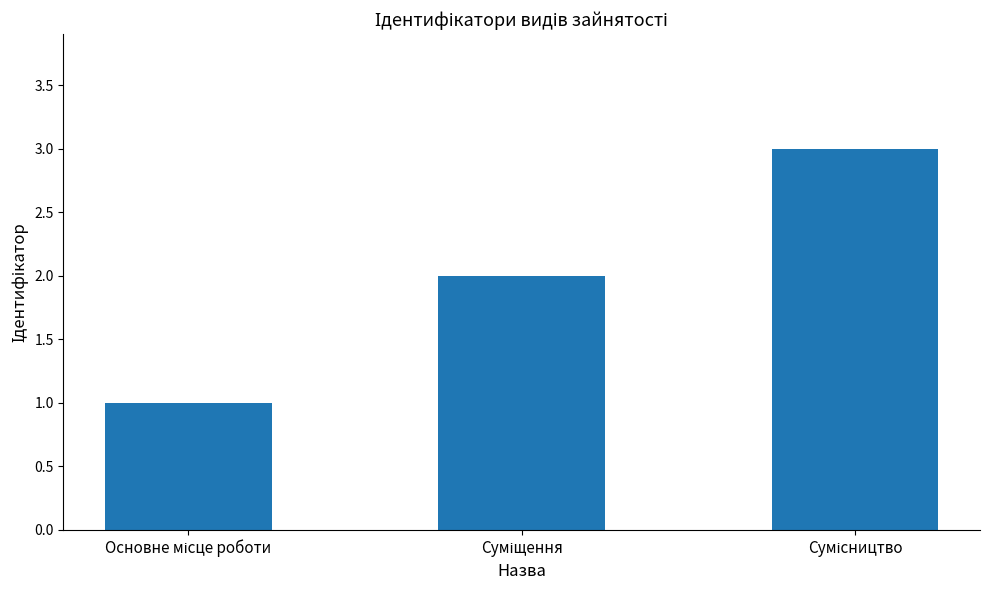

What is the sum of all values?

6